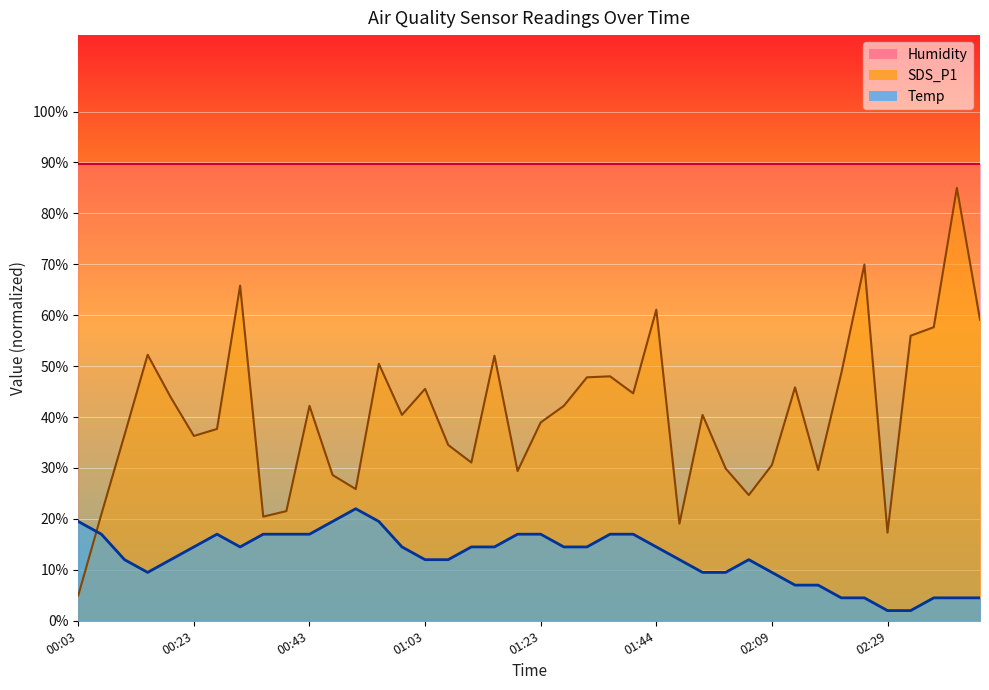

How many categories are shown in the chart?

40